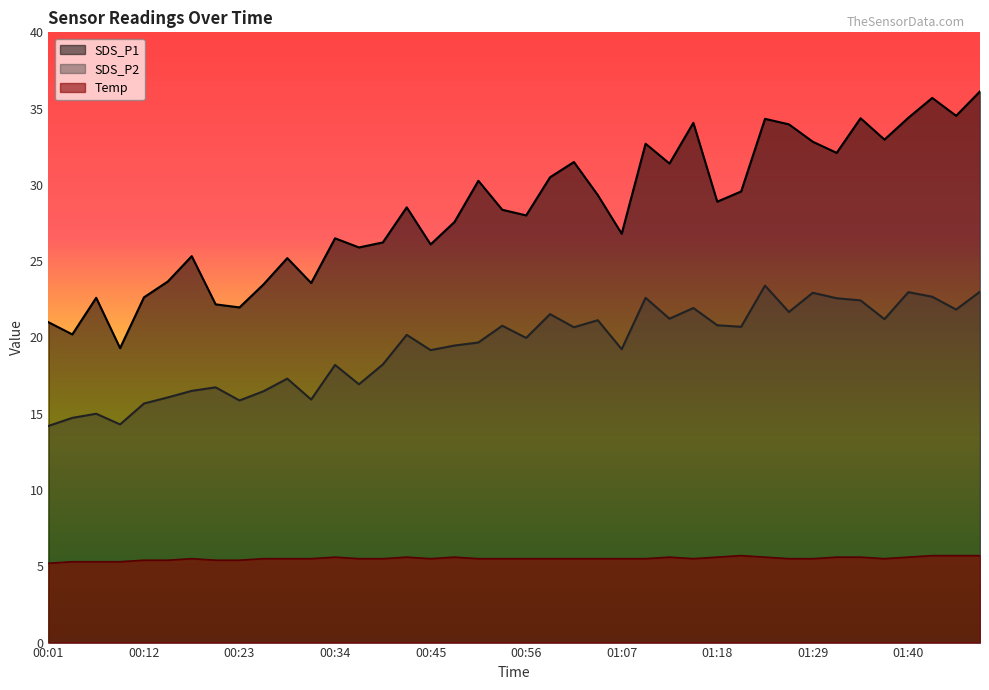

Count the number of data series in this chart.

3